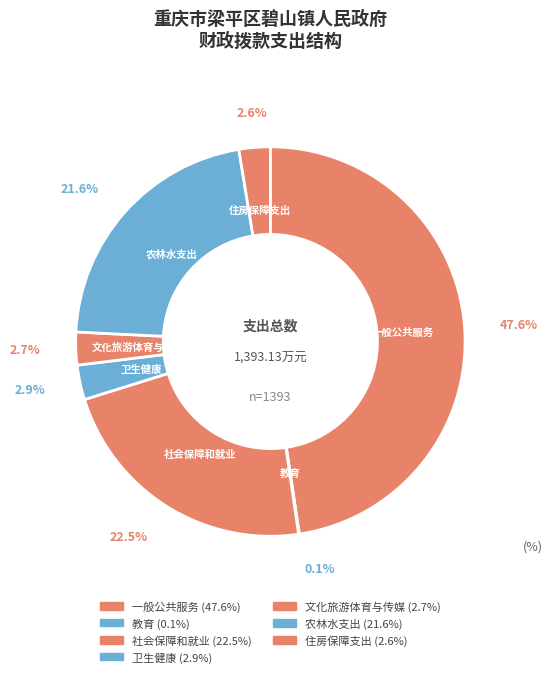

Between 一般公共服务 and 教育, which is larger?

一般公共服务